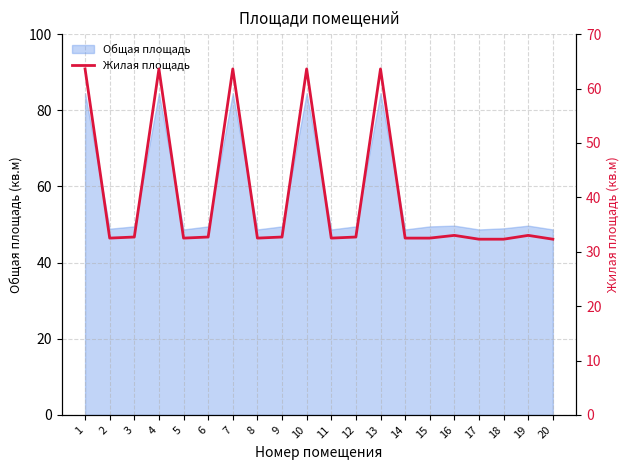

What is the average value?

40.3